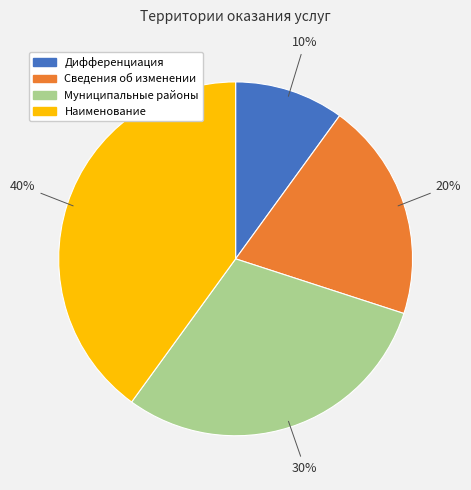

To the nearest percent, what portion does Муниципальные районы represent?

30%